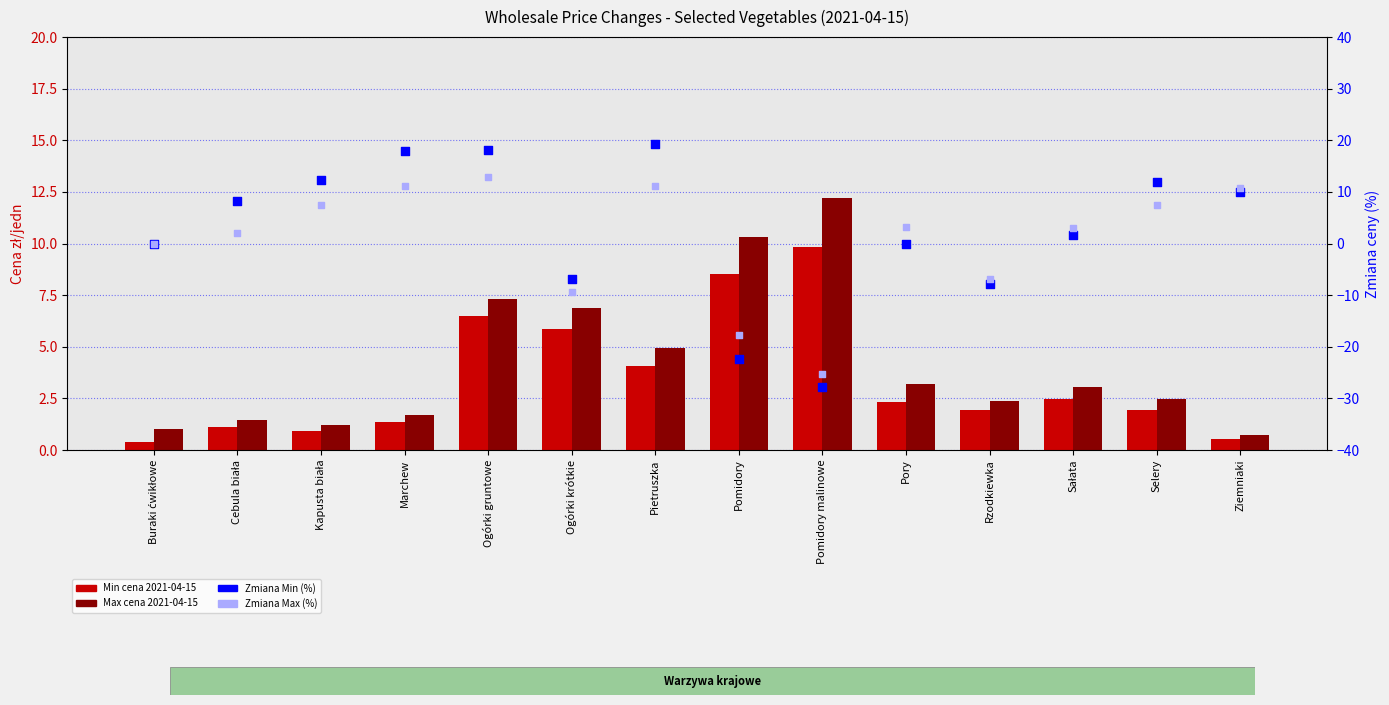

At how many categories does at least one series exceed -24?

14